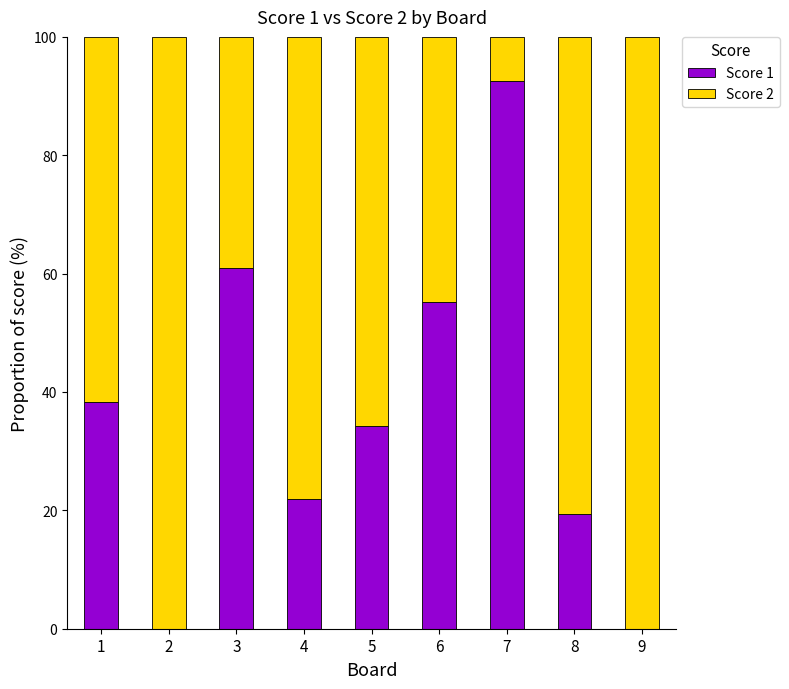

What is the maximum value for Score 1?

92.6